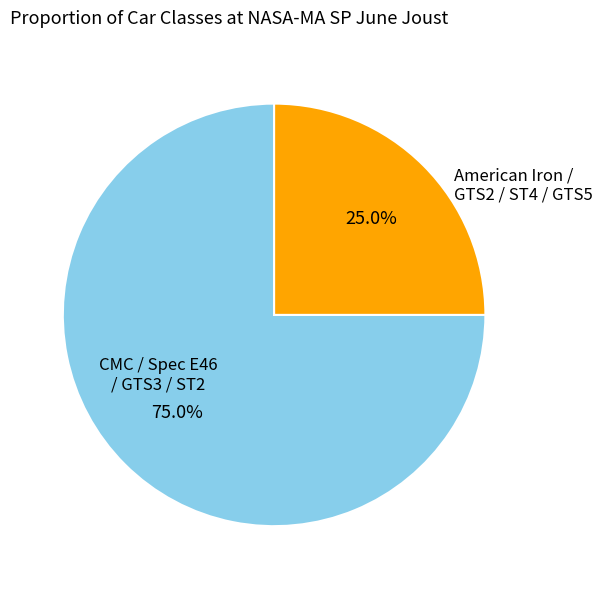

Between American Iron / GTS2 / ST4 / GTS5 and CMC / Spec E46 / GTS3 / ST2, which is larger?

CMC / Spec E46 / GTS3 / ST2